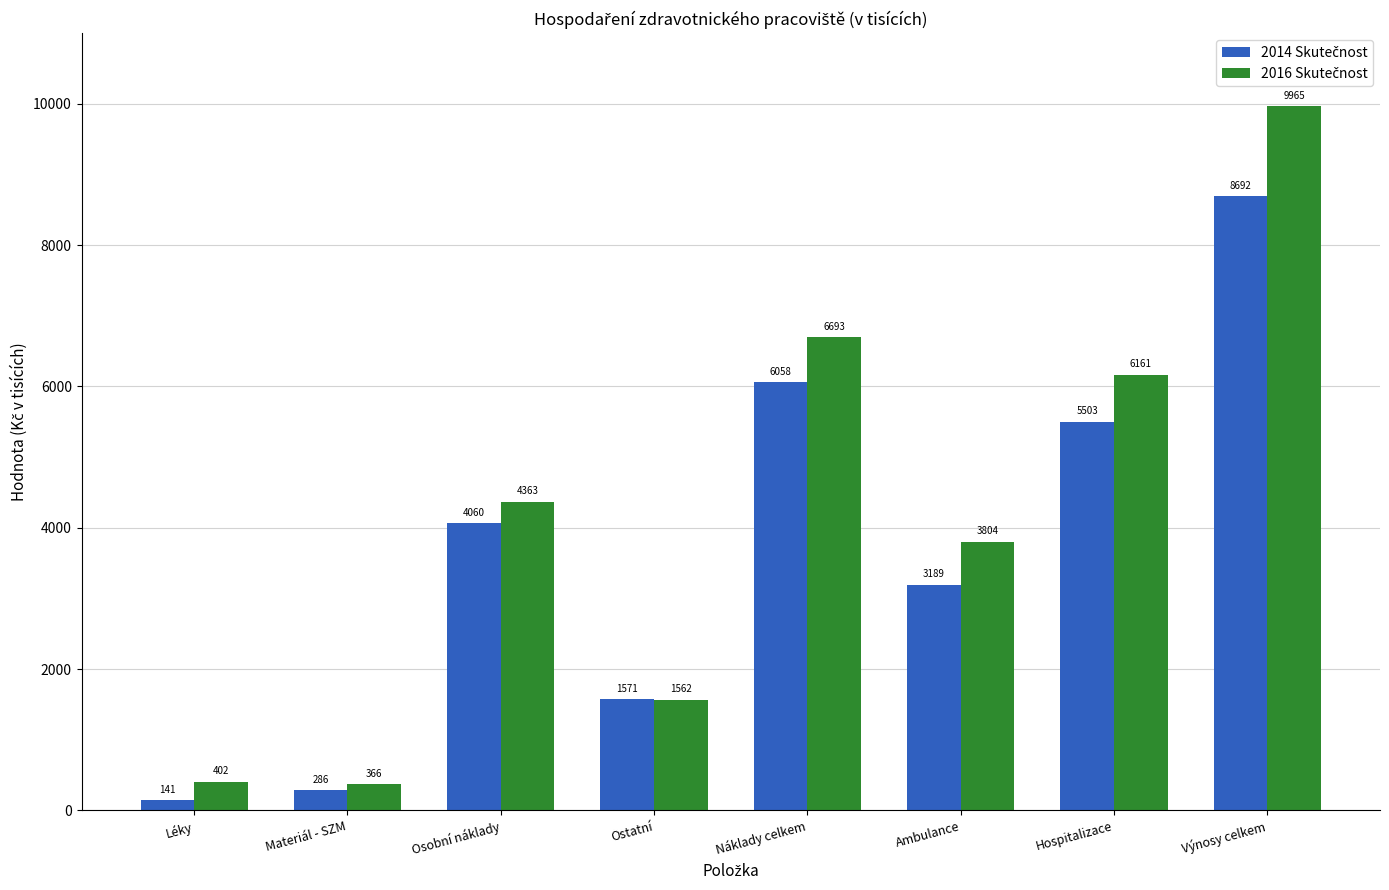

At how many categories does at least one series exceed 3505?

5